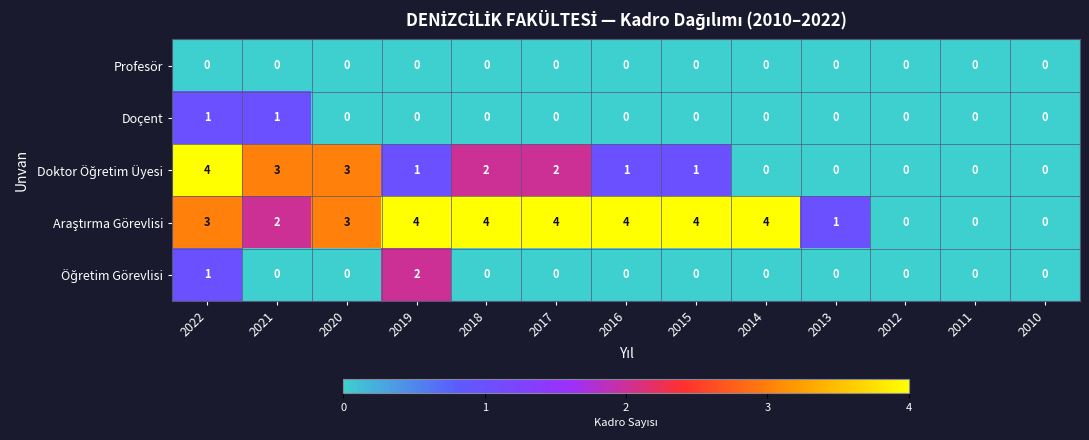

At which category is the sum across all series the highest?

2022